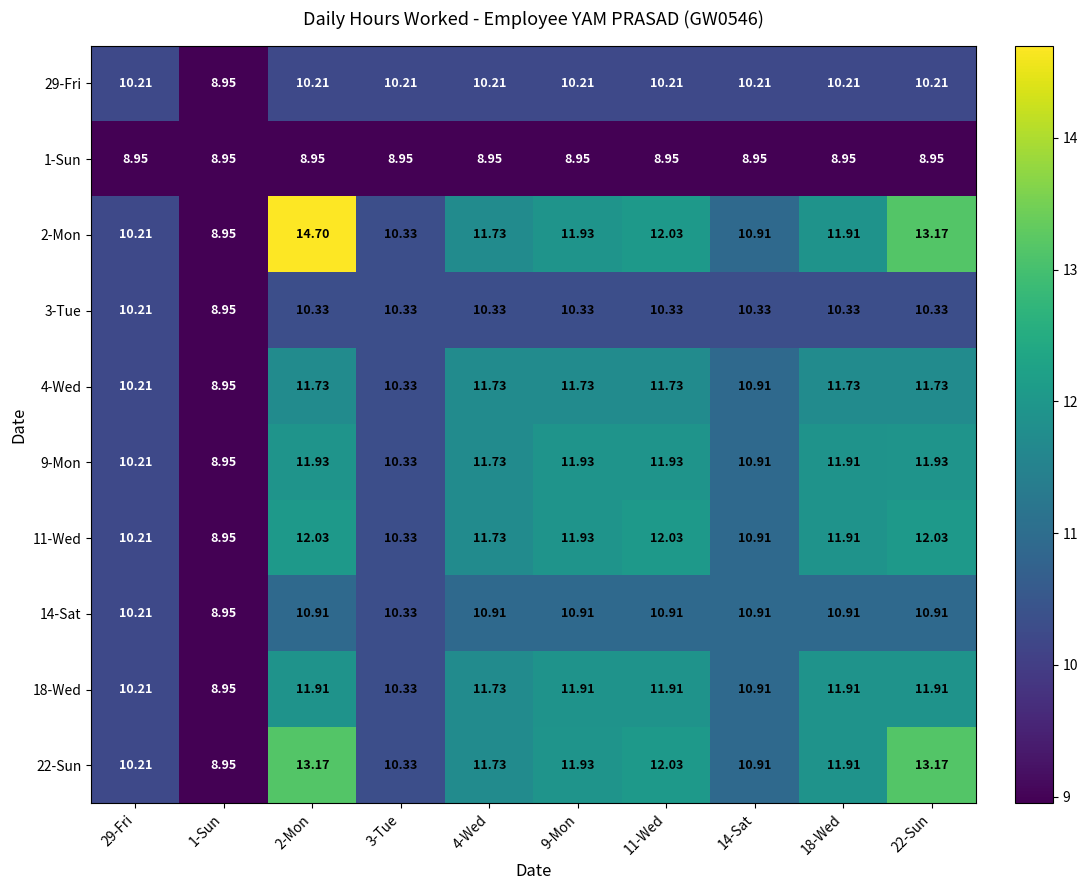

Is the value of 2-Mon at 18-Wed greater than the value of 1-Sun at 29-Fri?

Yes